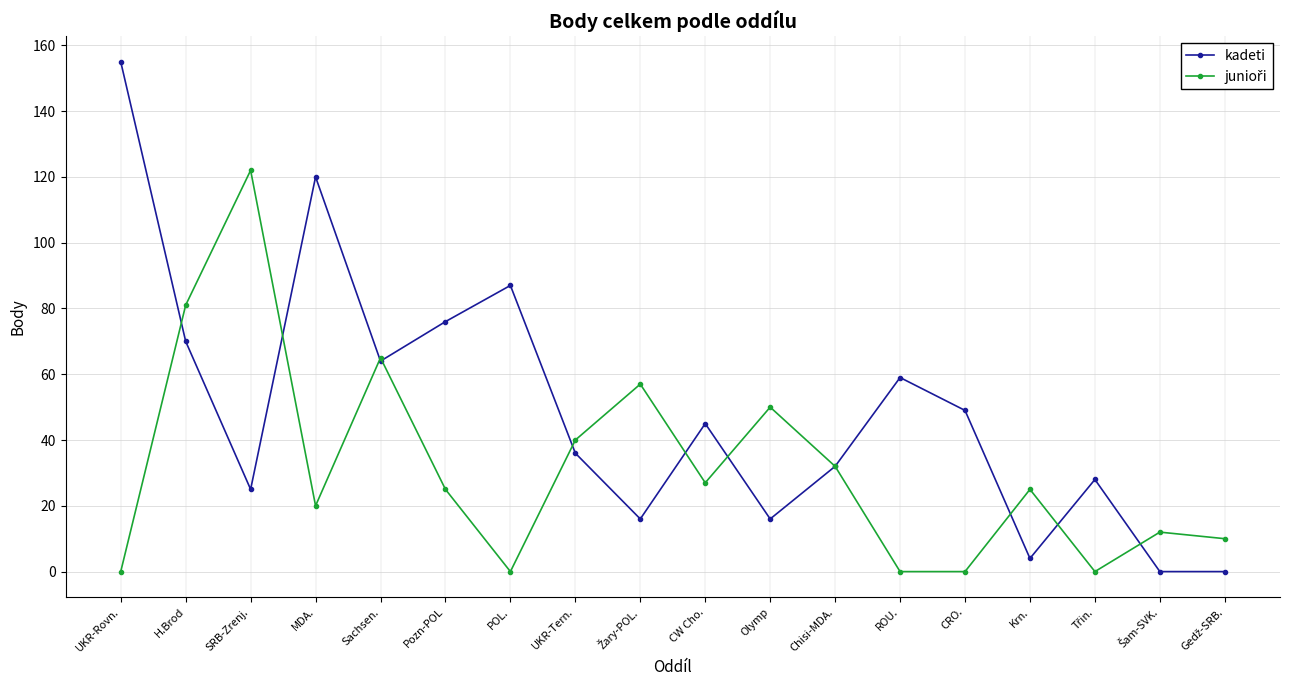

Which series has the largest total across all categories?

kadeti